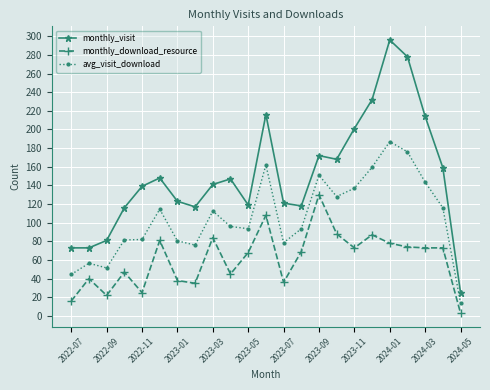

What are all the series names shown in the legend?

monthly_visit, monthly_download_resource, avg_visit_download